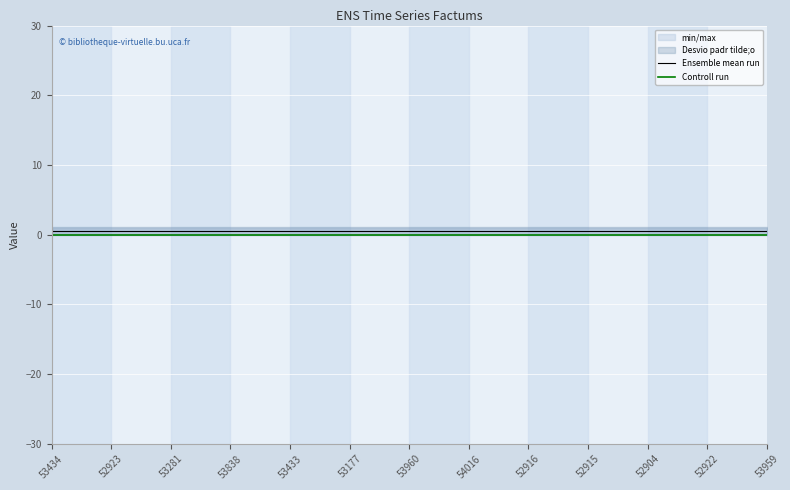

Count the number of categories in the chart.

13